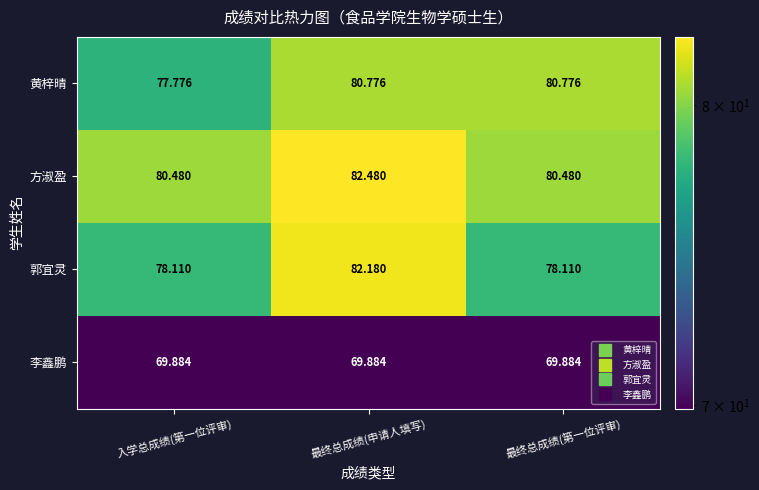

Where is 黄梓晴 nearest to the value 79?

入学总成绩(第一位评审)